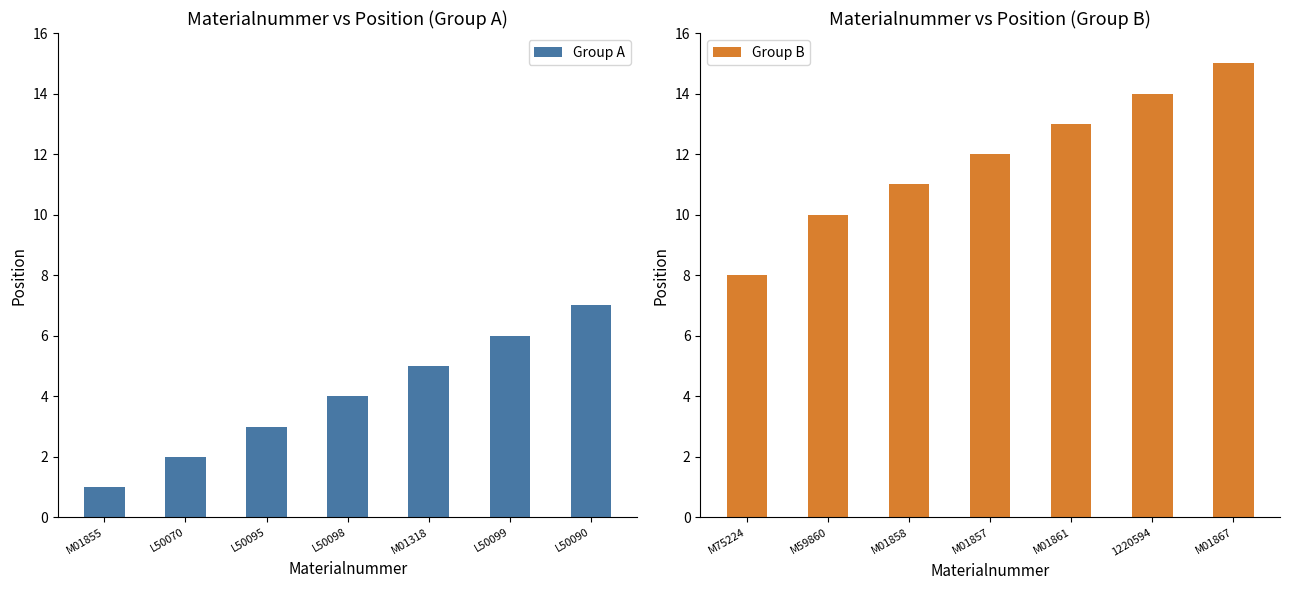

What is the difference between the second highest and second lowest values in the Group A series?

4